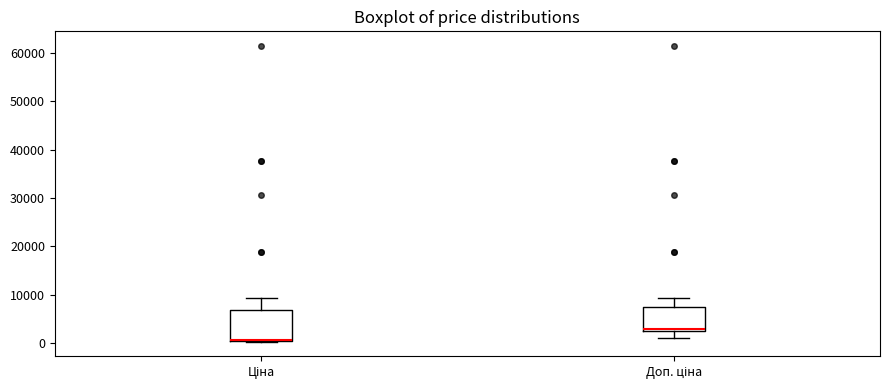

Reading left to right, read every box against the y-axis: the position of its median line, the range the box covers, and the ends of its whiskers. The values are not printed on the chart, so give them approximately, as read against the axis.

Ціна: median 1000 (drawn on the box's lower edge), box 0 to 7000, whiskers 0 to 9000
Доп. ціна: median 3000, box 2000 to 7000, whiskers 1000 to 9000